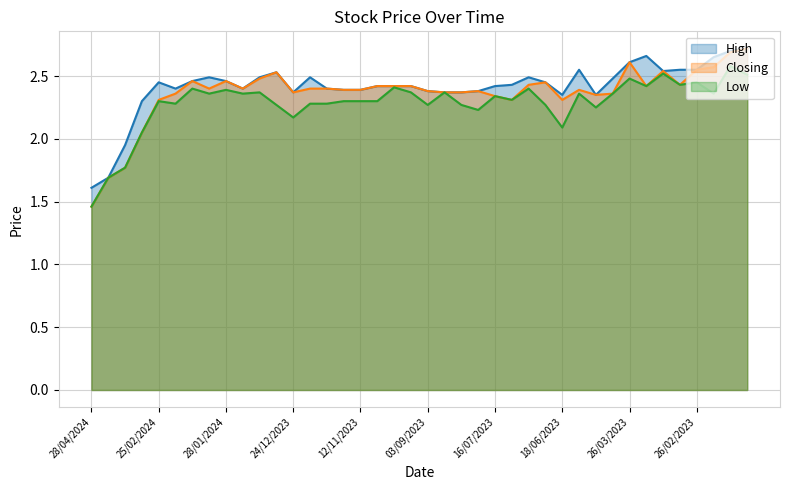

How many values in the High series are below 2?

3